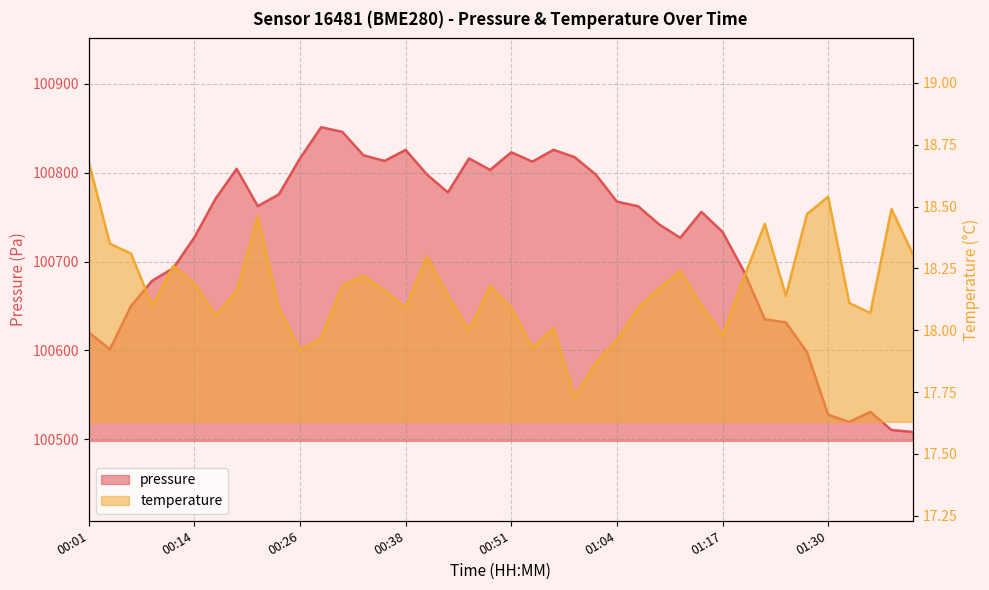

At 01:37, list the series in order from largest to smallest.

pressure, temperature